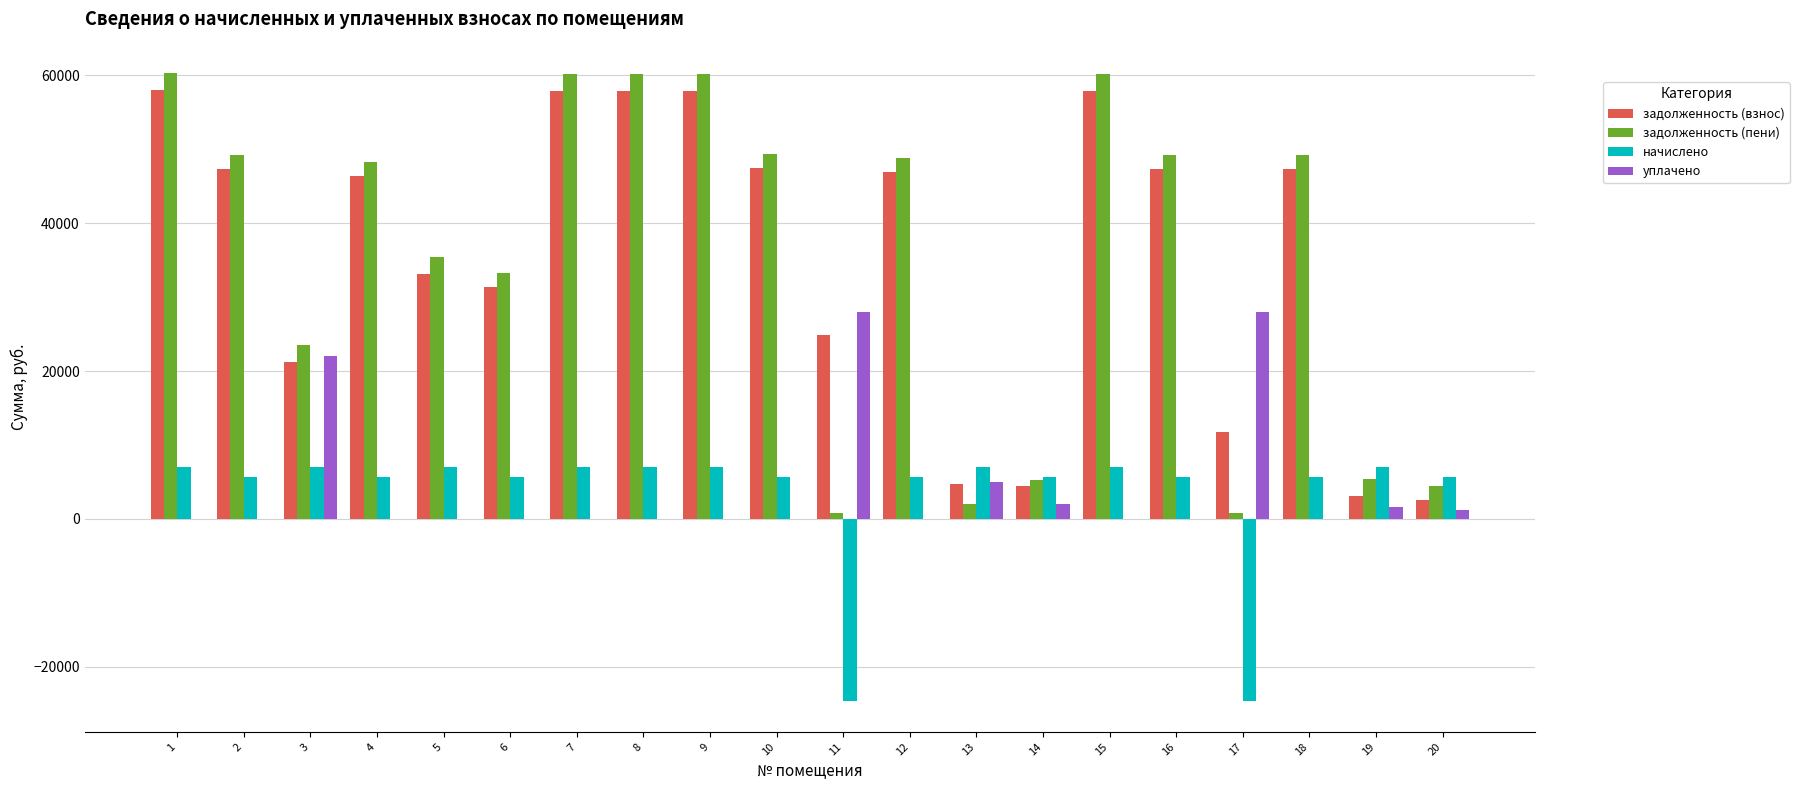

How many groups of bars are there?

20